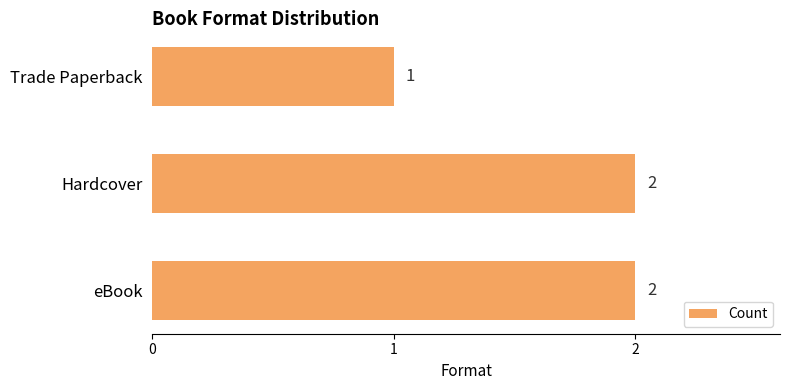

The value at Hardcover is 1. True or false?

False